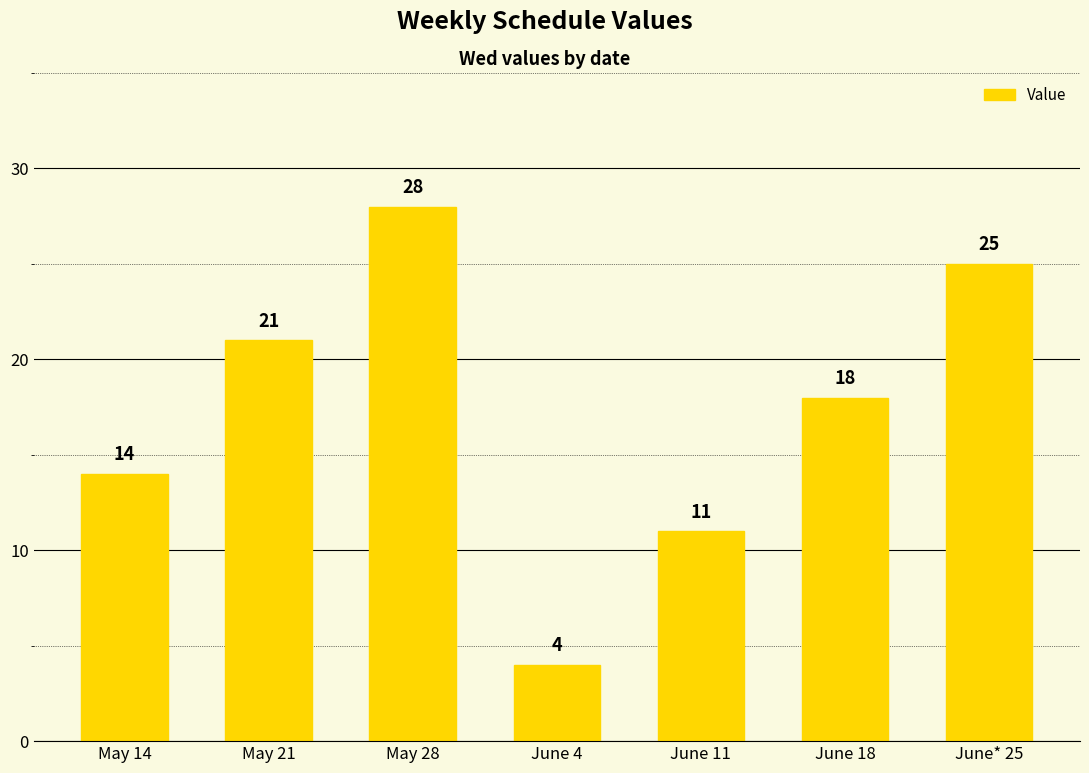

What is the difference between the values at June 11 and May 14?

3